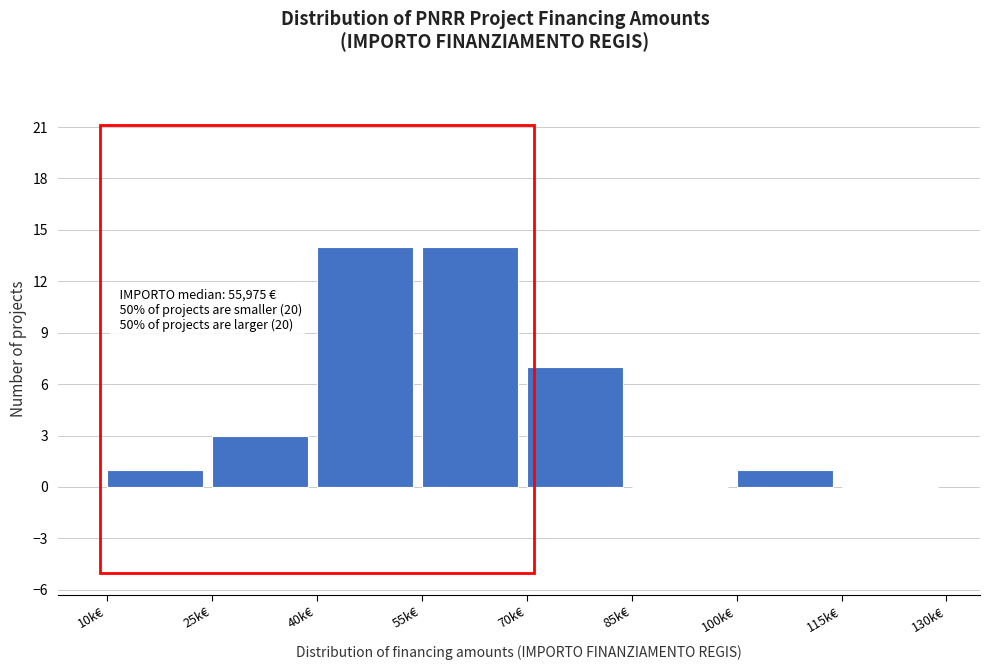

What is the ratio of the value at 100k€ to the value at 25k€?

0.3